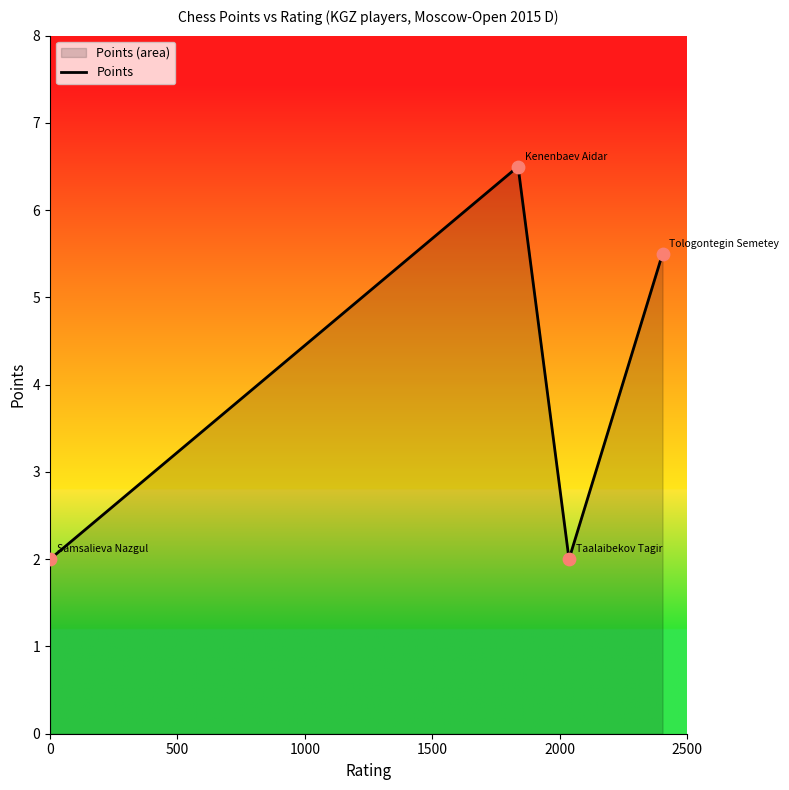

What is the average value?

4.0